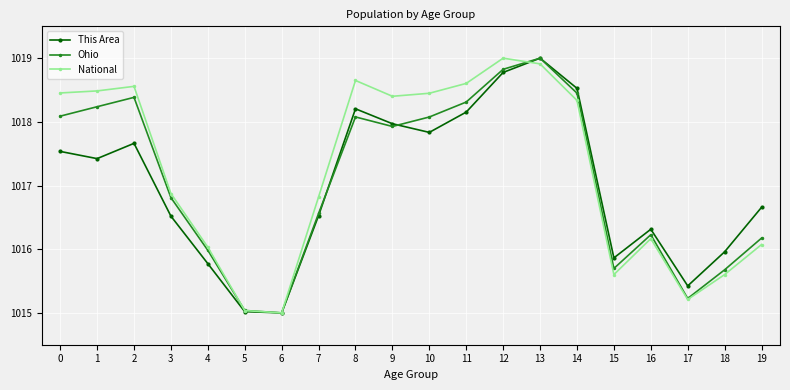

The value of This Area at 10 is 1017.8. True or false?

True